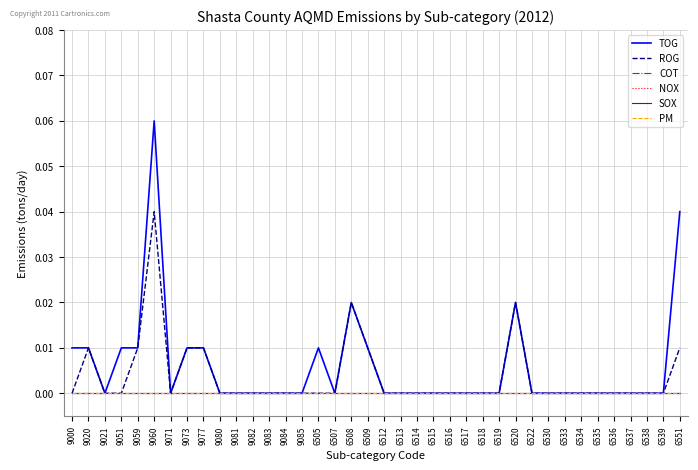

Does the chart have visible grid lines?

Yes